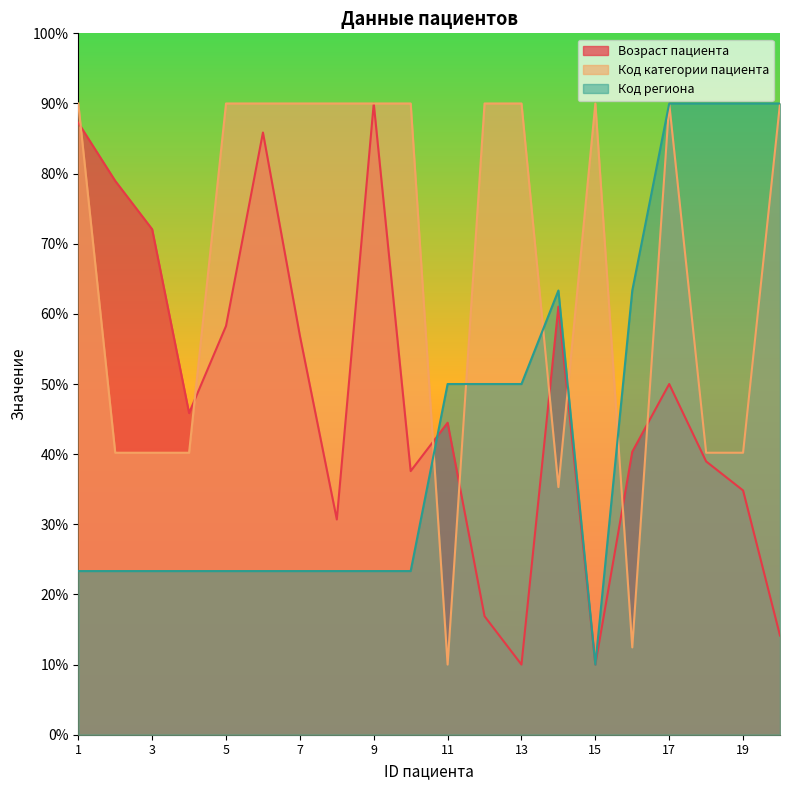

How many times do Код категории пациента and Код региона cross each other?

5